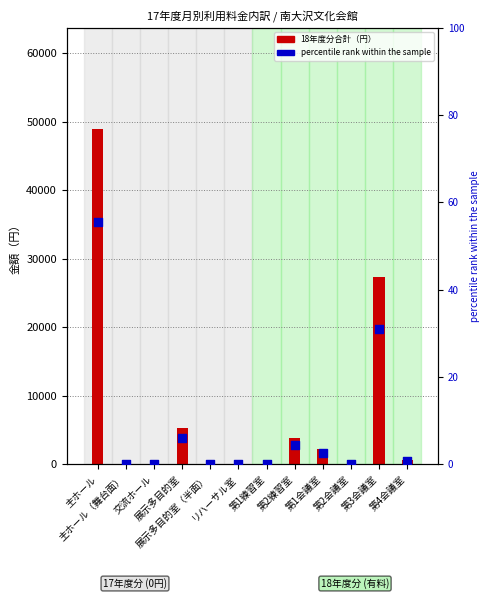

Which series contains the lowest Y value?

18年度分合計（円）